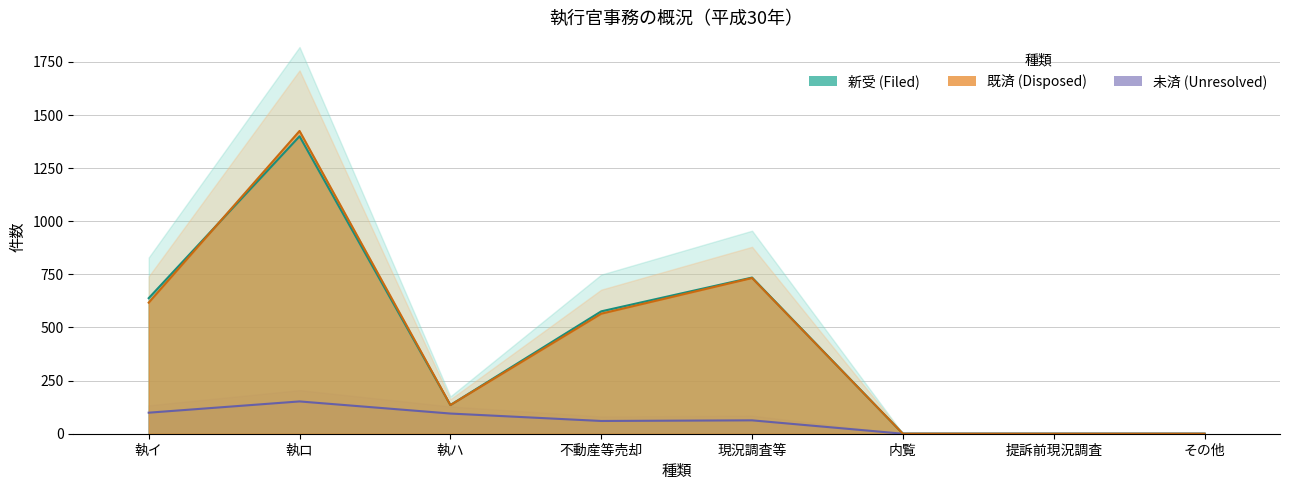

What is the difference between the 未済 values at 内覧 and 現況調査等?

63